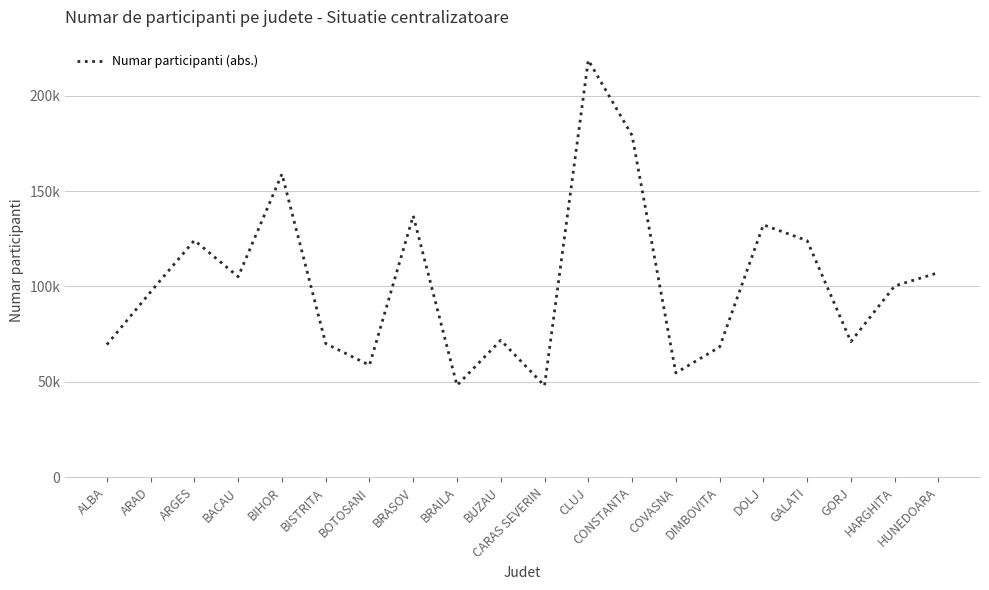

True or false: the data shows 105071 at BACAU.

True